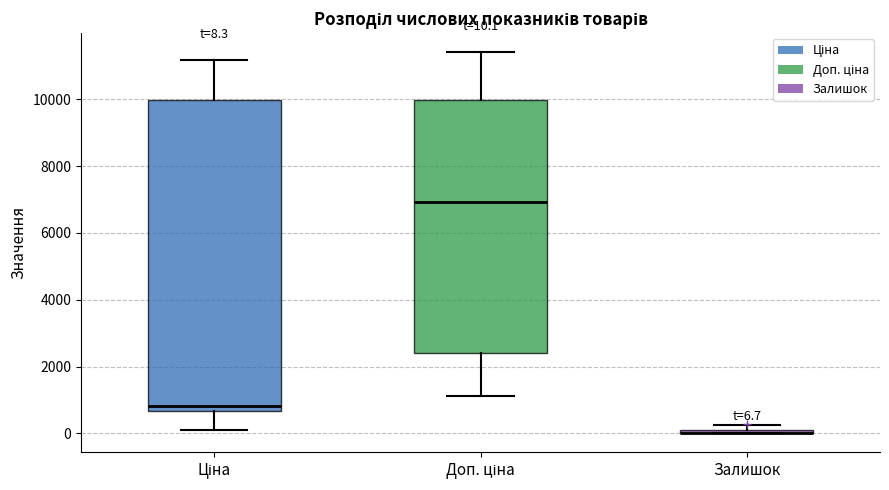

Comparing the boxes themselves (not the whiskers), which one is the tallest?

Ціна